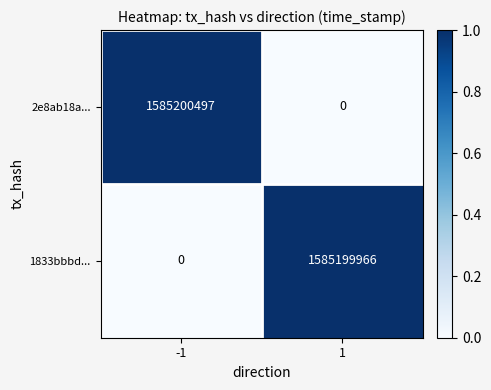

Rank the series by their average value, from highest to lowest.

2e8ab18a..., 1833bbbd...